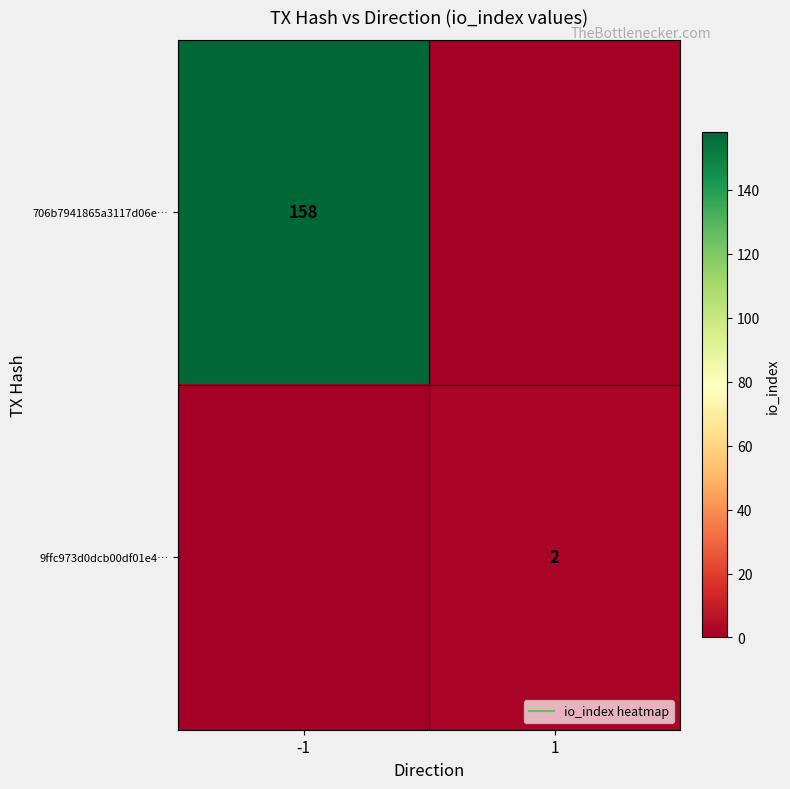

What is the average value of the 9ffc973d0dcb00df01e4… series?

1